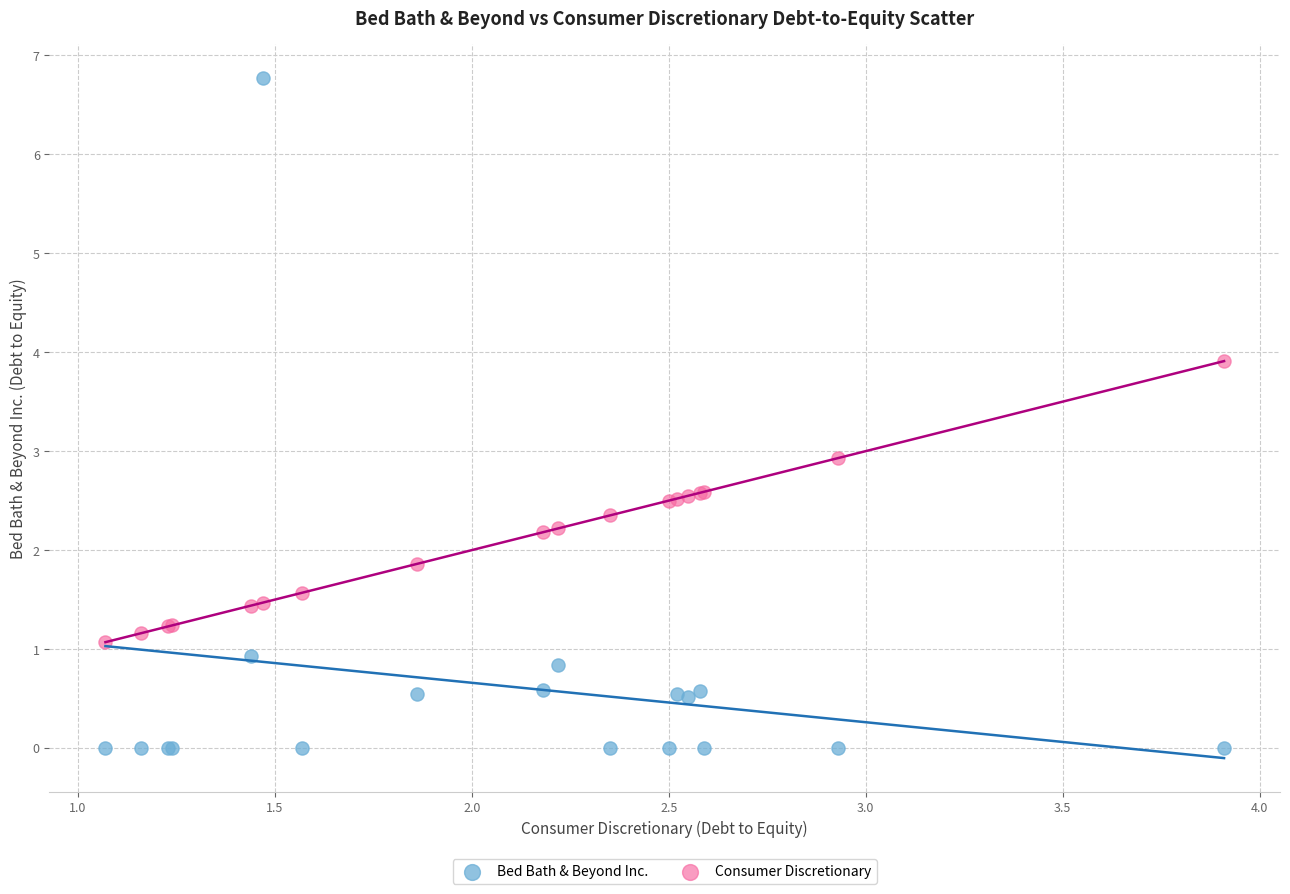

Which series contains the highest Y value?

Bed Bath & Beyond Inc.